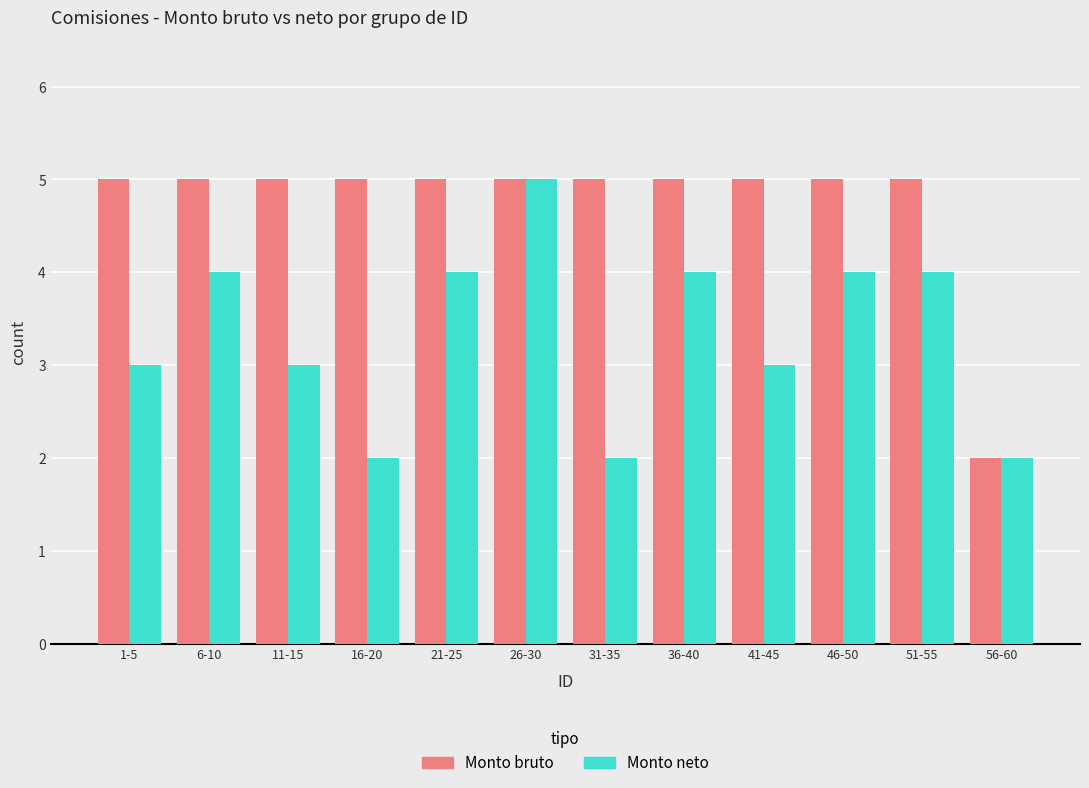

What is the greatest value displayed?

5